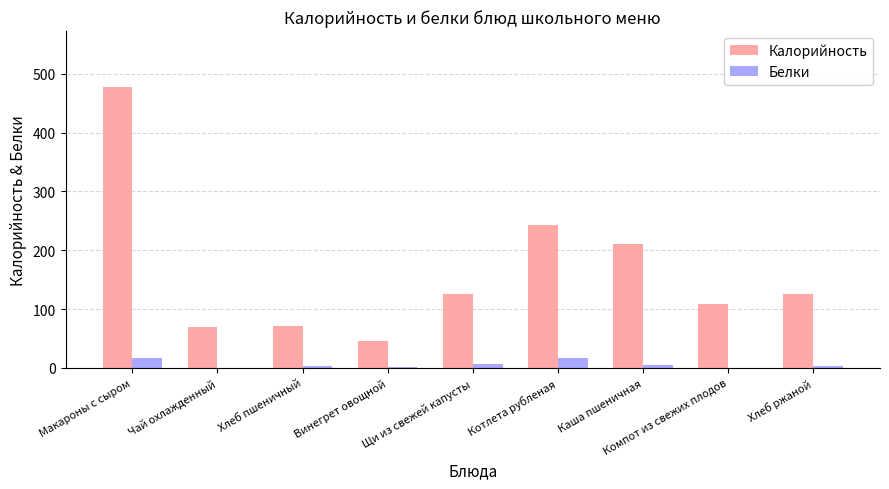

Is it true that Калорийность equals 243.0 at Котлета рубленая?

True